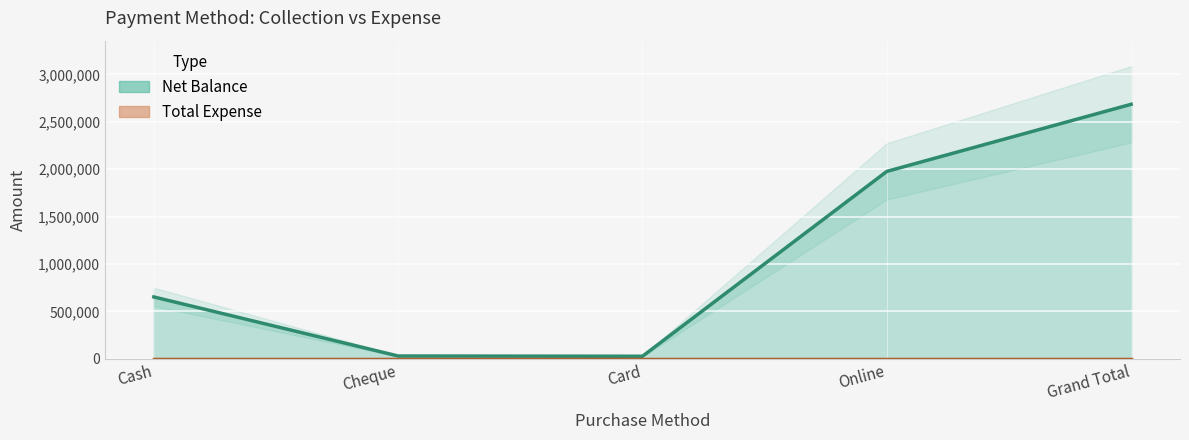

At which category does the chart reach its peak across all series?

Grand Total